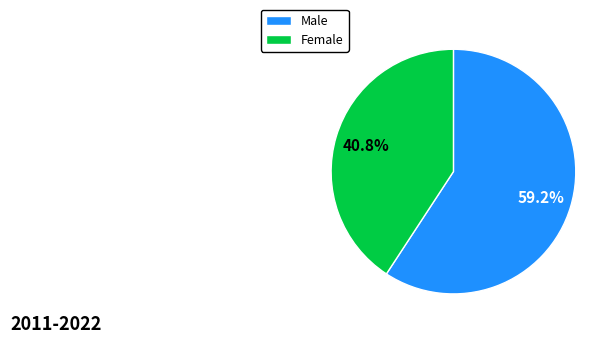

Which category accounts for the majority?

Male